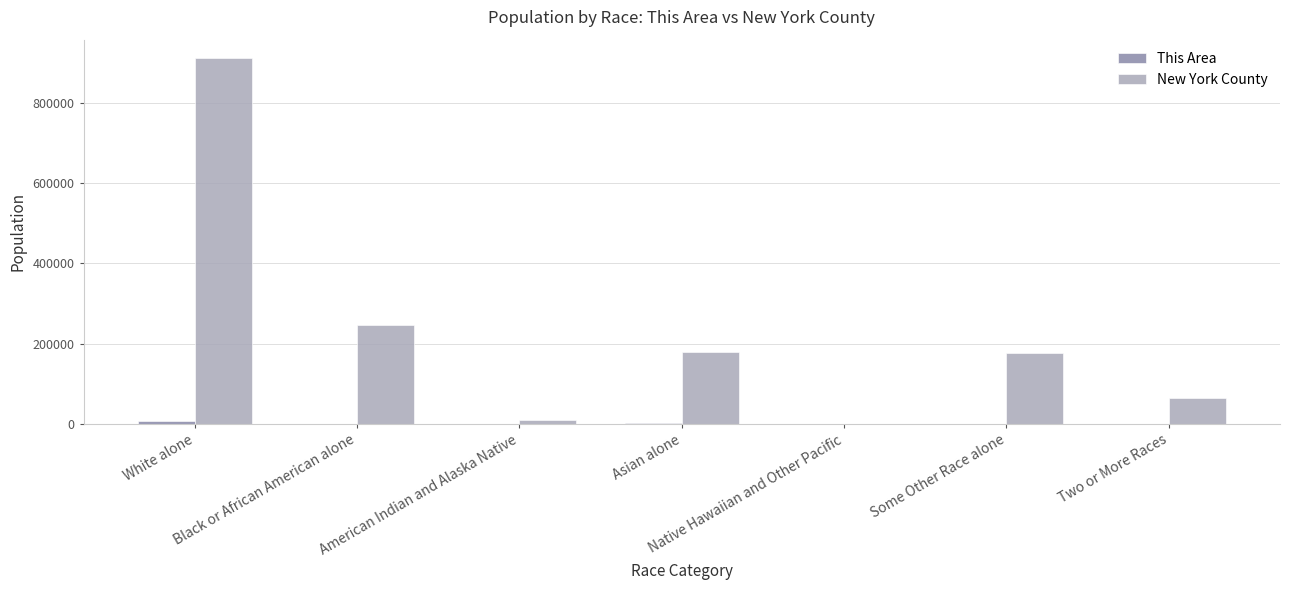

What is the sum of all New York County values?

1585873